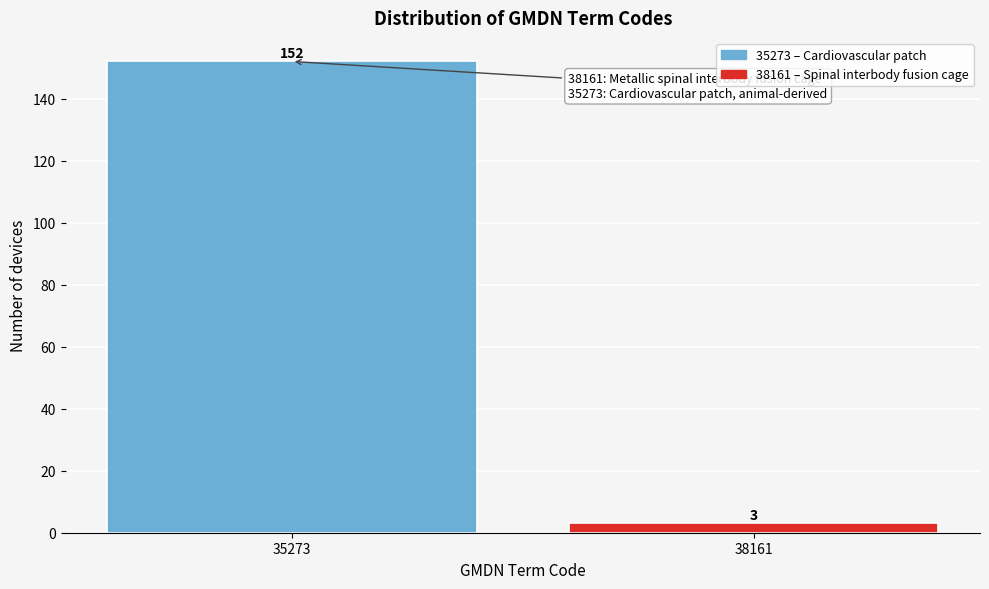

Reading left to right, what are all the values shown in this chart?

152	3